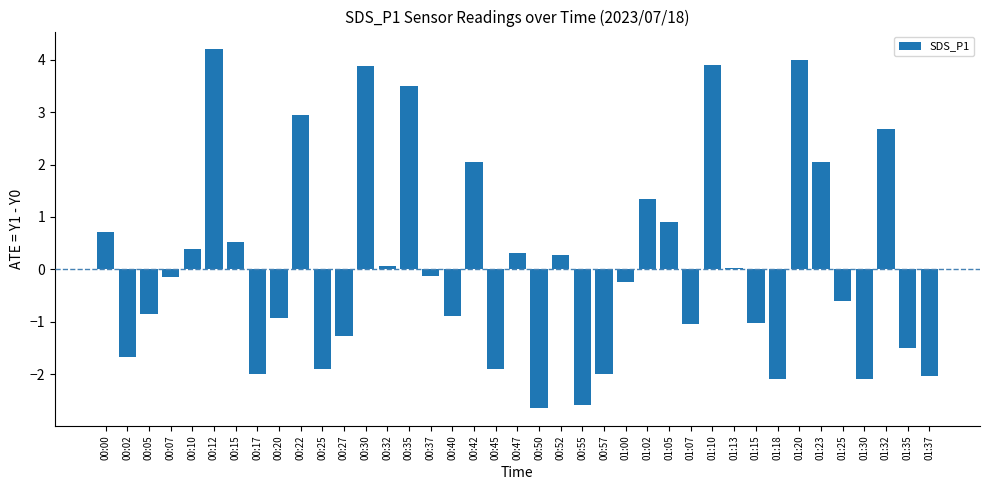

Which has a higher value, 00:37 or 00:52?

00:52